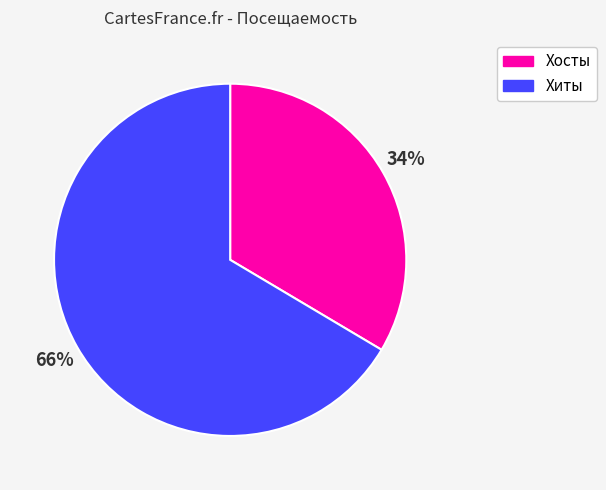

To the nearest percent, what is the average slice percentage?

50%